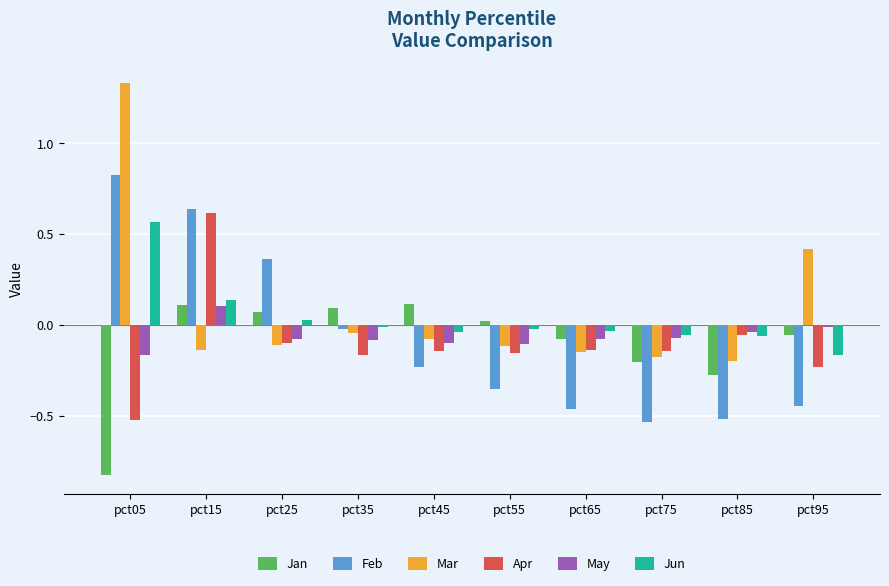

At pct45, list the series in order from largest to smallest.

Jan, Jun, Mar, May, Apr, Feb